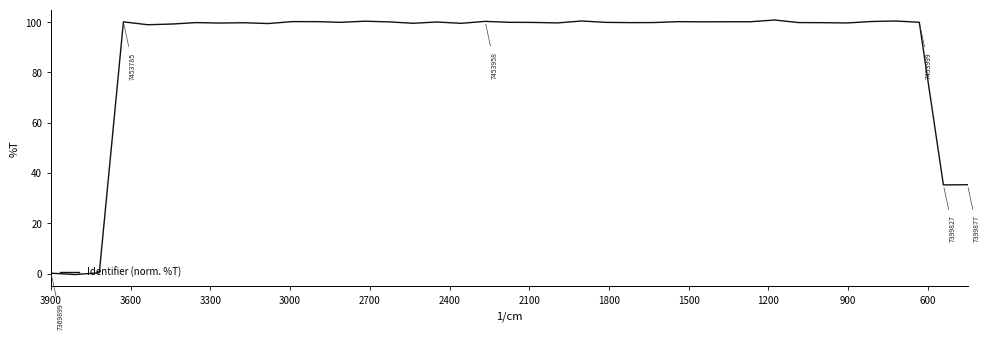

What is the average value?

88.9